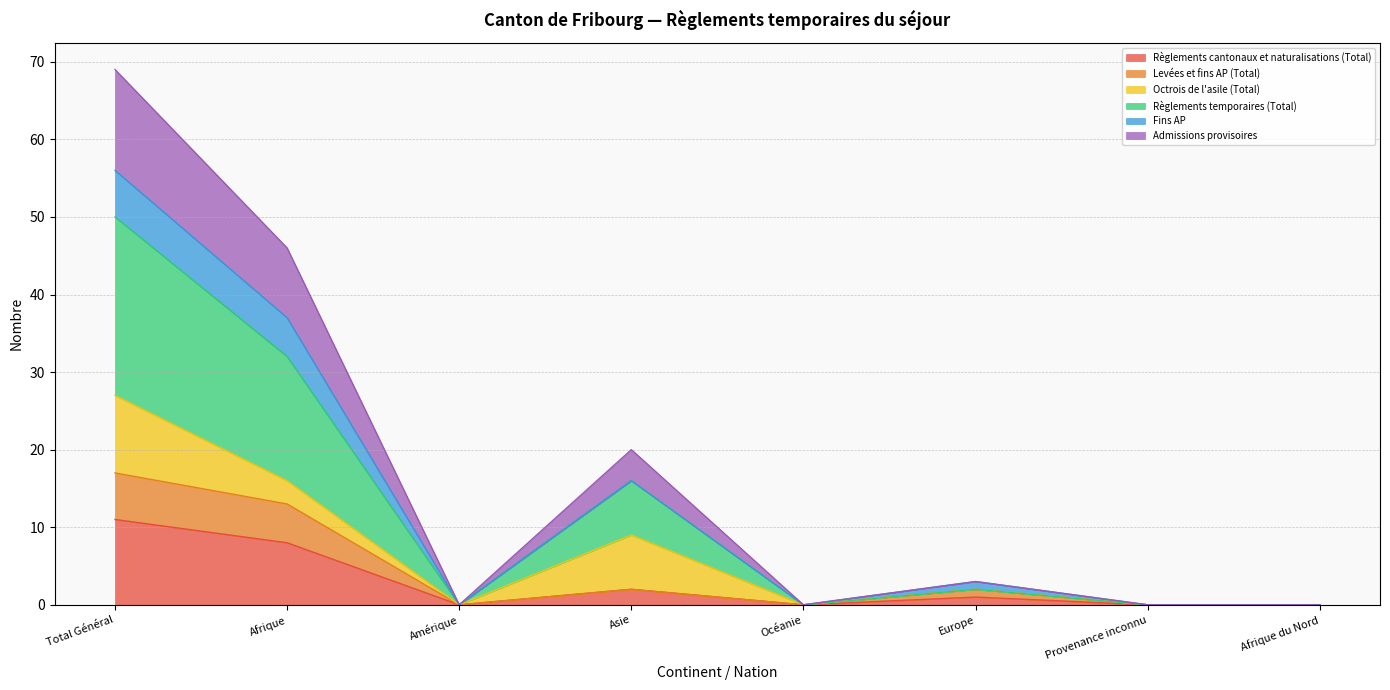

How many data points in Levées et fins AP (Total) are above 2?

2